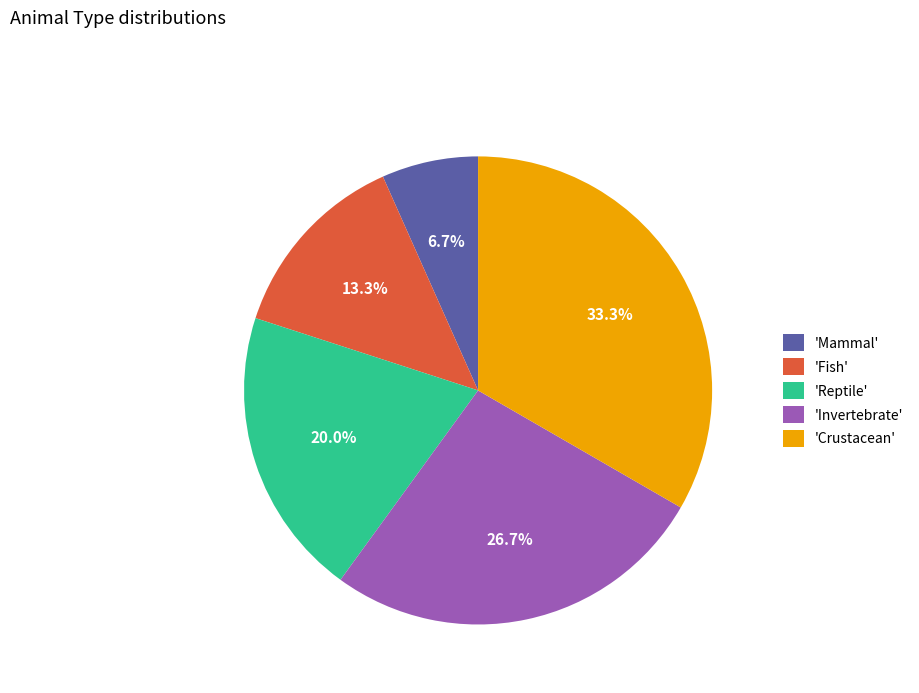

Rank the categories by value from highest to lowest.

'Crustacean', 'Invertebrate', 'Reptile', 'Fish', 'Mammal'